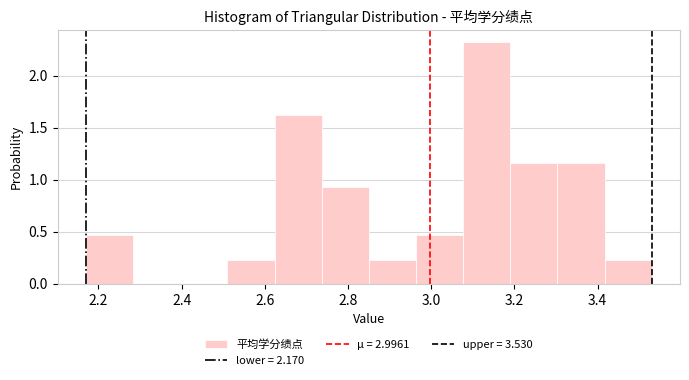

Over which range of the x-axis is the bar tallest?

3.08 to 3.20